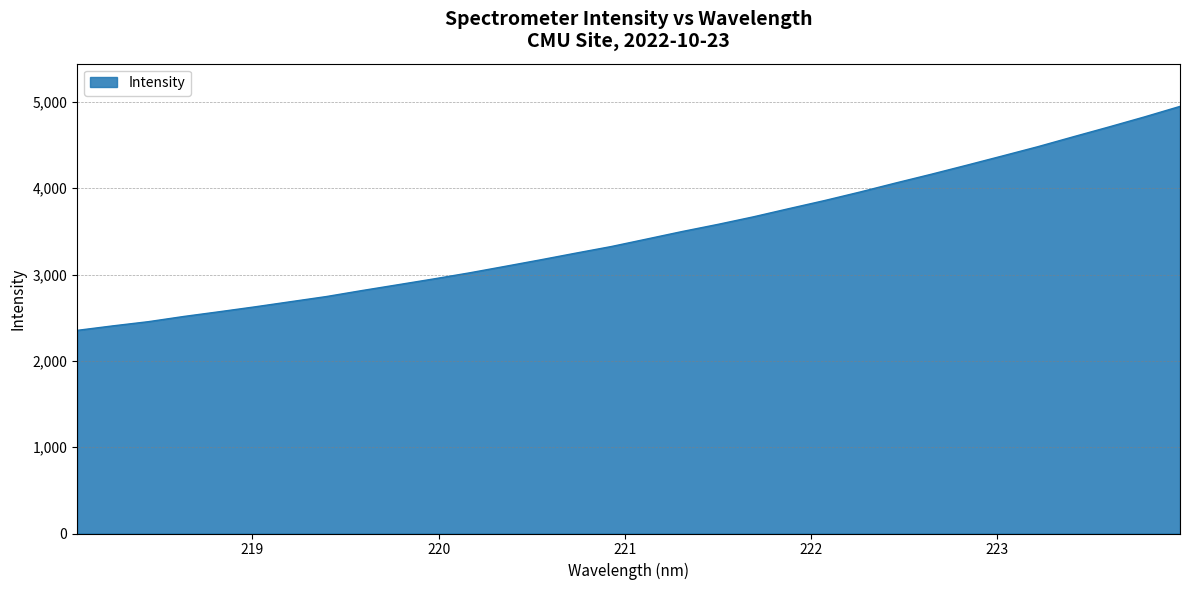

What is the difference between the maximum and minimum values?

2594.8